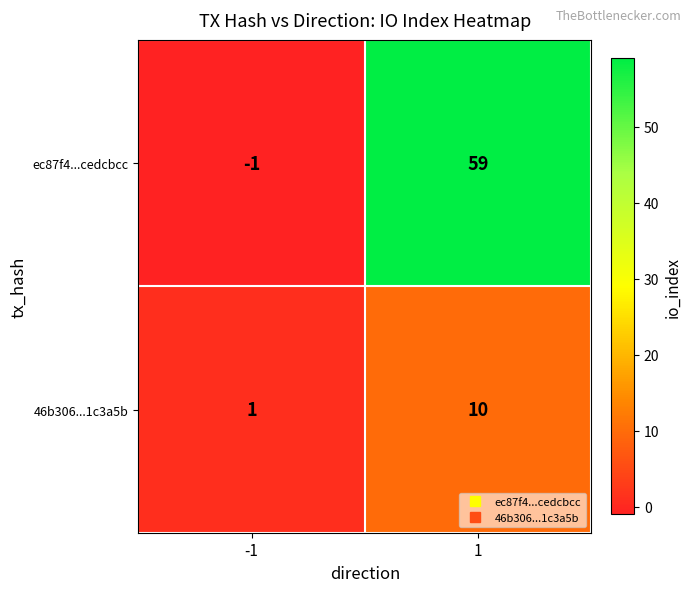

How many negative values does the ec87f4...cedcbcc series have?

1